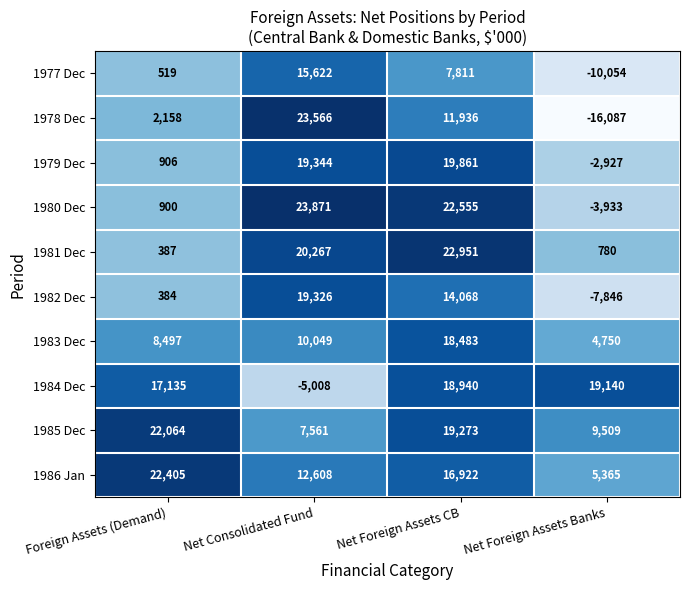

Count the 1982 Dec values in the range 384 to 19326.

3